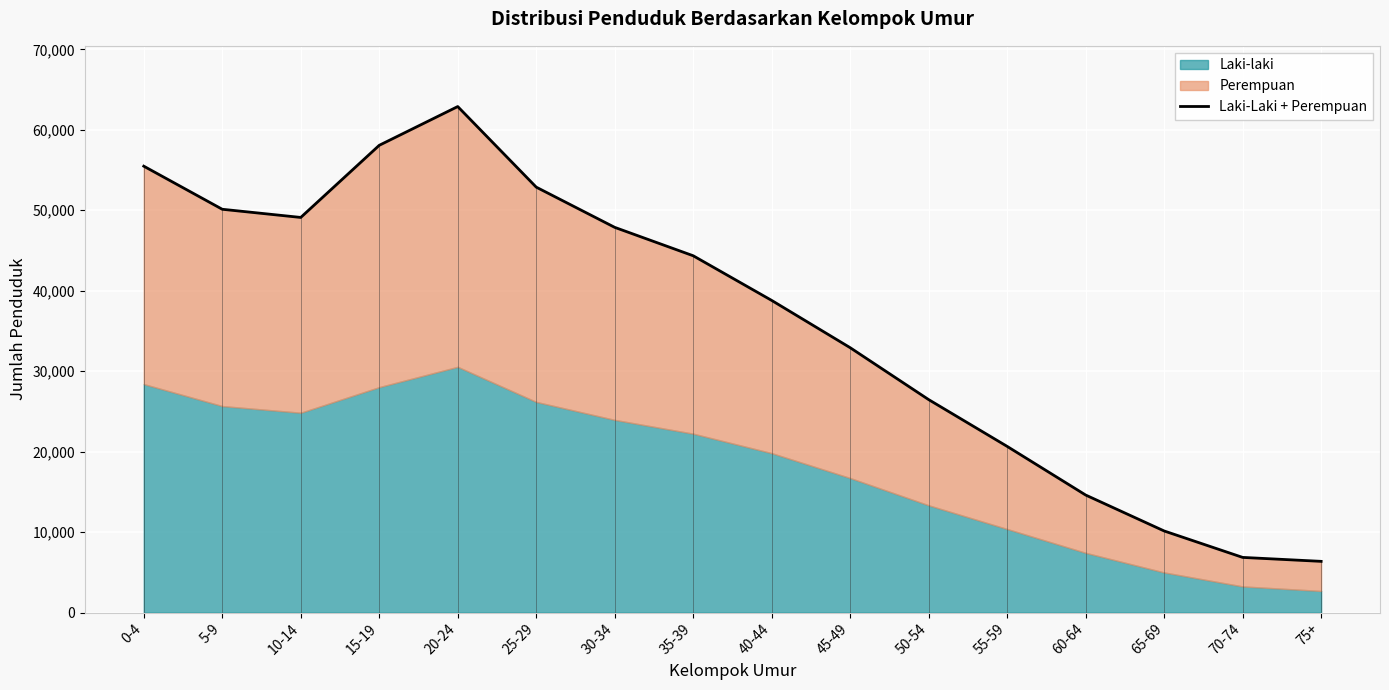

What is the sum of the values at 0-4 and 25-29?

108357